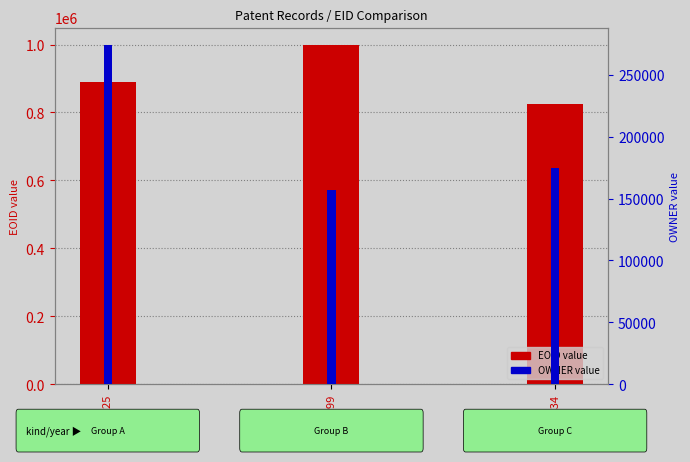

At how many categories does at least one series exceed 804886?

3